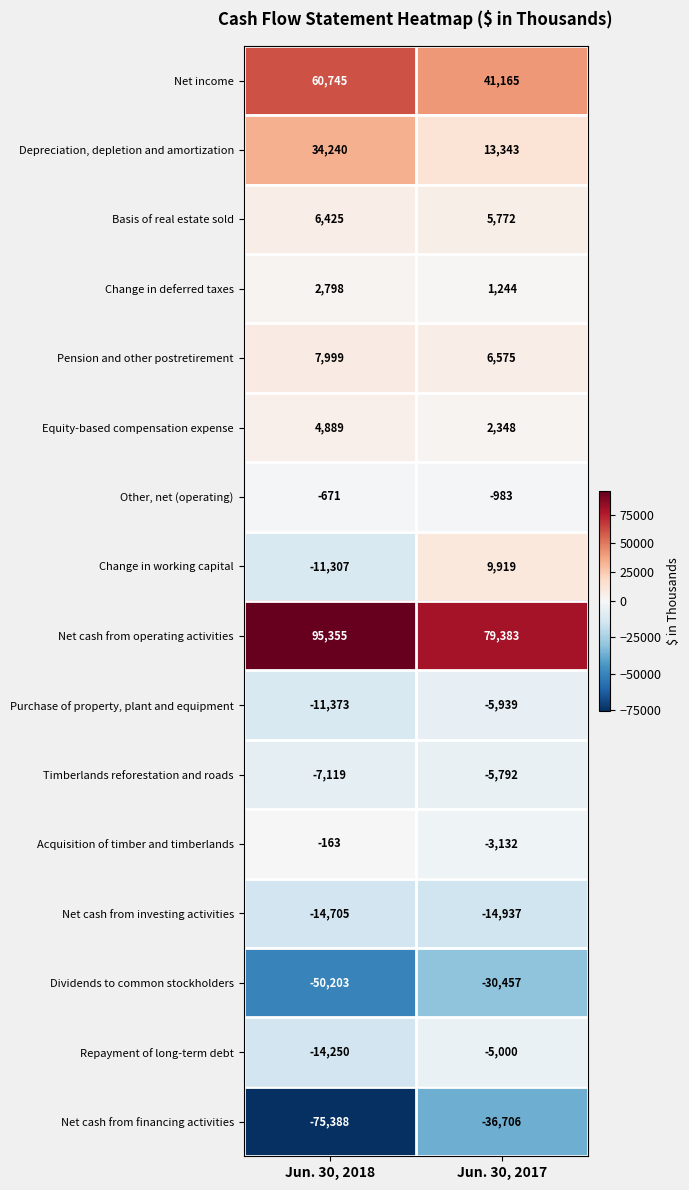

Which series has the largest range (max minus min)?

Net cash from financing activities